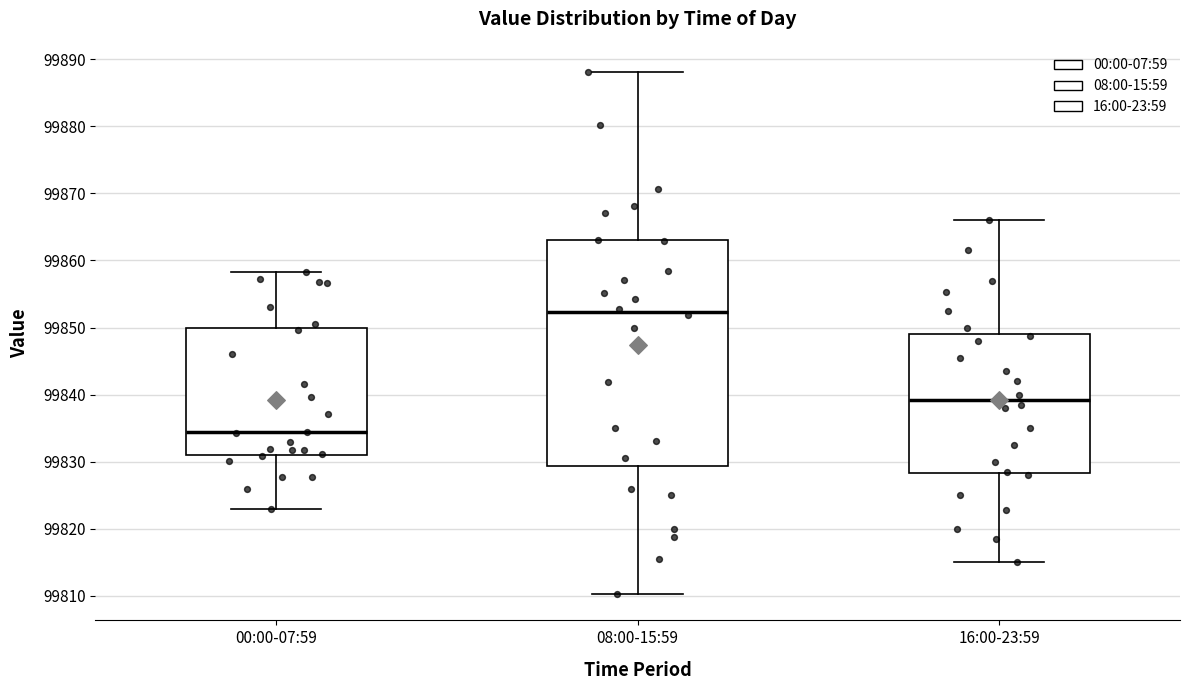

Comparing the boxes themselves (not the whiskers), which one is the tallest?

08:00-15:59